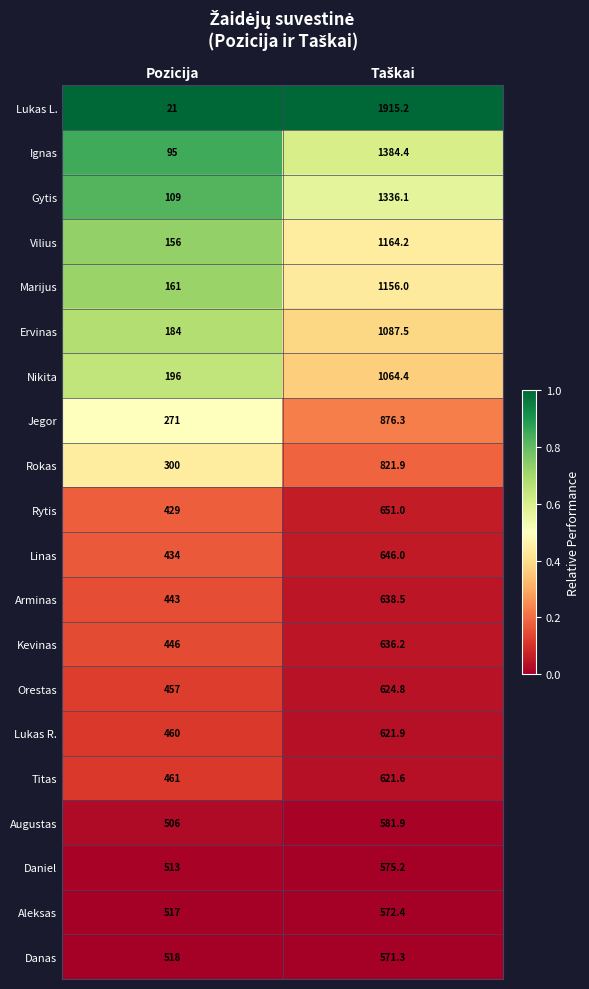

At Pozicija, list the series in order from largest to smallest.

Danas, Aleksas, Daniel, Augustas, Titas, Lukas R., Orestas, Kevinas, Arminas, Linas, Rytis, Rokas, Jegor, Nikita, Ervinas, Marijus, Vilius, Gytis, Ignas, Lukas L.